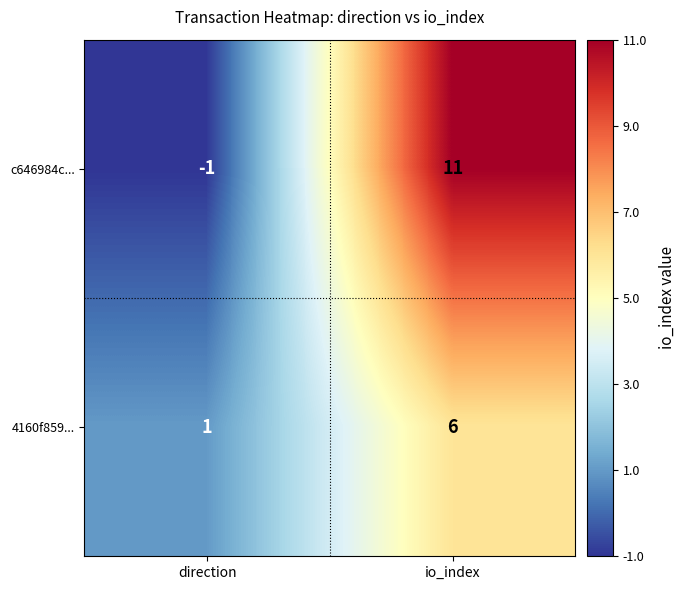

What is the spread (max minus min) of values at io_index?

5